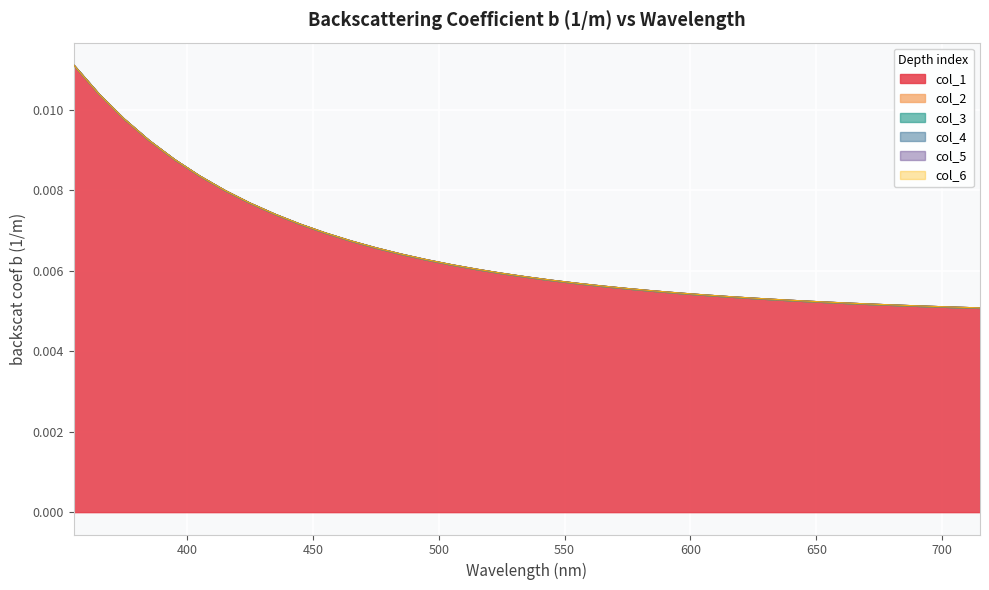

The col_4 series shows 0.0 at 375. True or false?

False